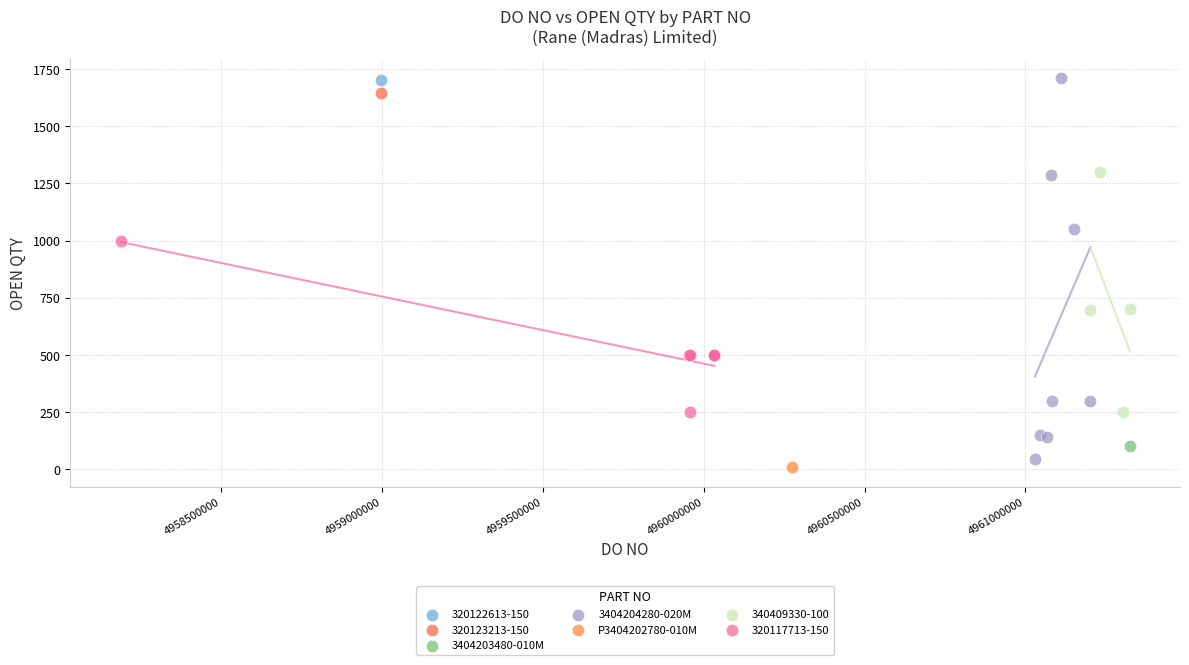

What are all the series names shown in the legend?

320122613-150, 320123213-150, 3404203480-010M, 3404204280-020M, P3404202780-010M, 340409330-100, 320117713-150